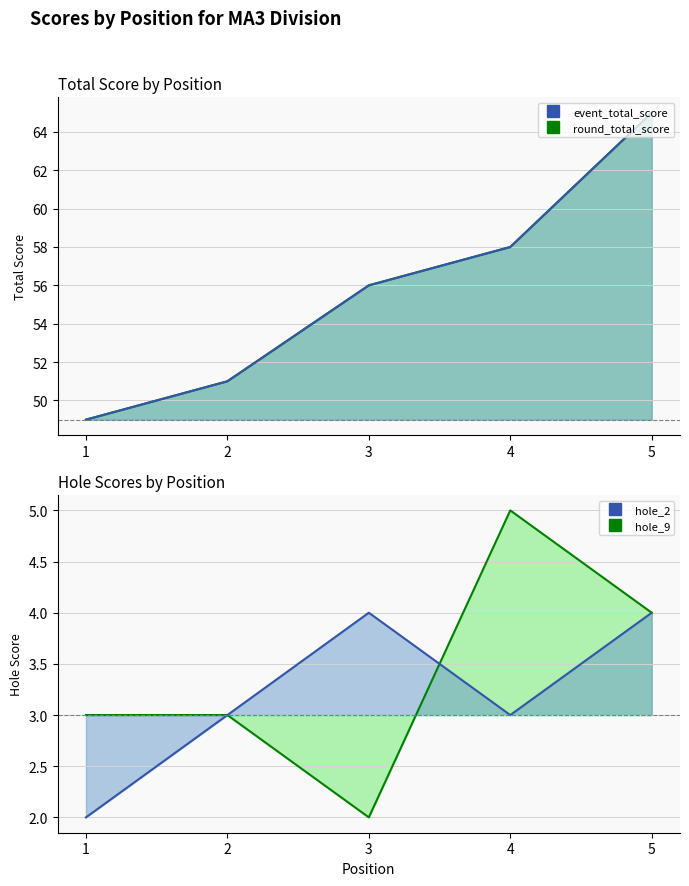

True or false: hole_2 has a value of 6 at 3.

False